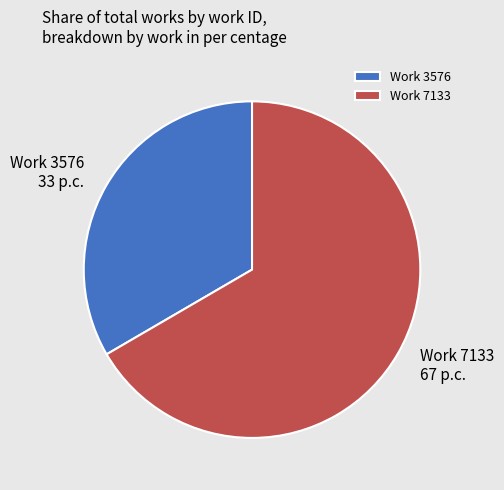

Is there any slice that represents more than half of the pie?

Yes